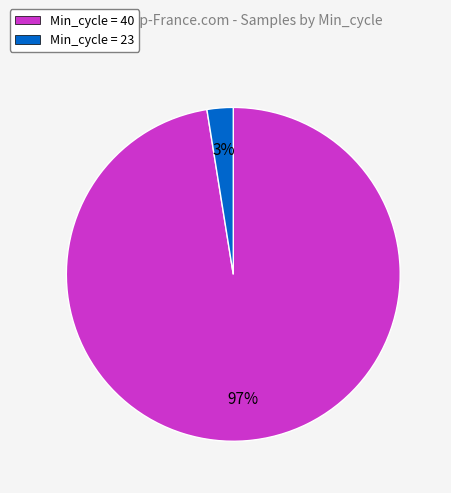

True or false: Min_cycle = 23 accounts for 16% of the total.

False